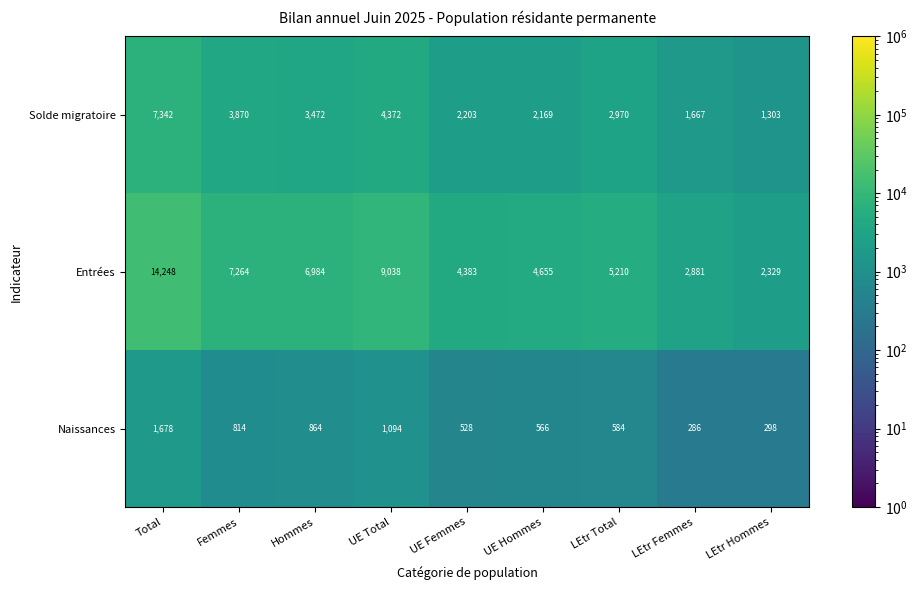

How many data points does each series have?

9